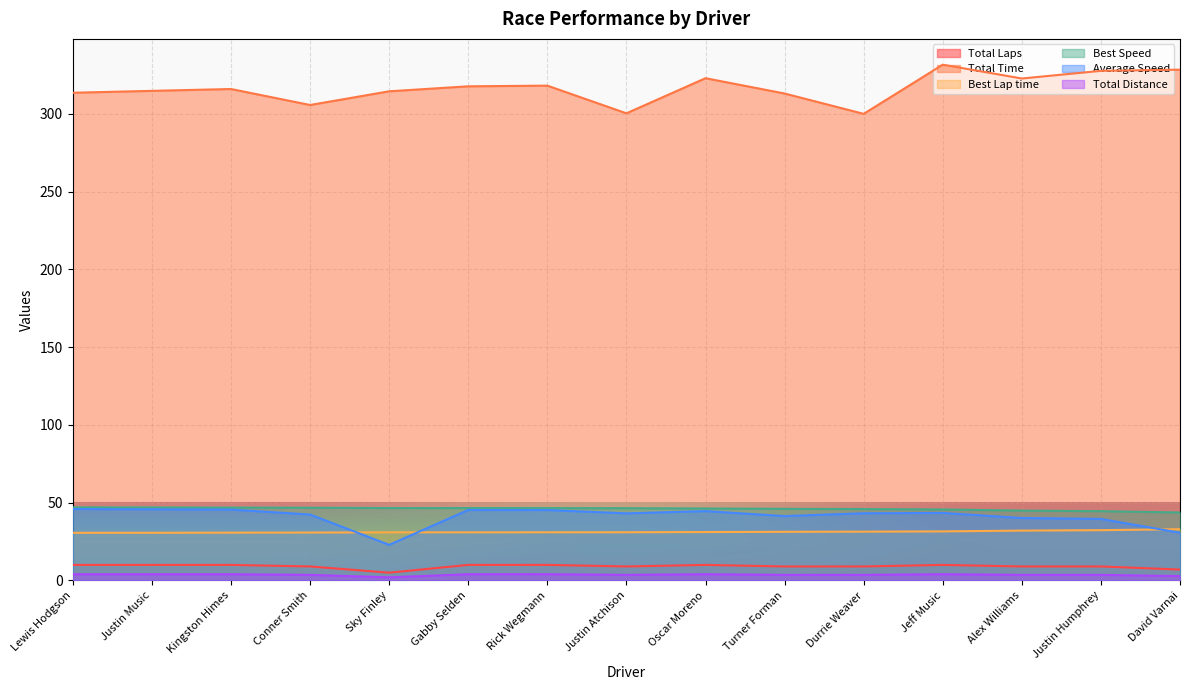

Is the value of Total Laps at Kingston Himes greater than the value of Total Distance at Oscar Moreno?

Yes